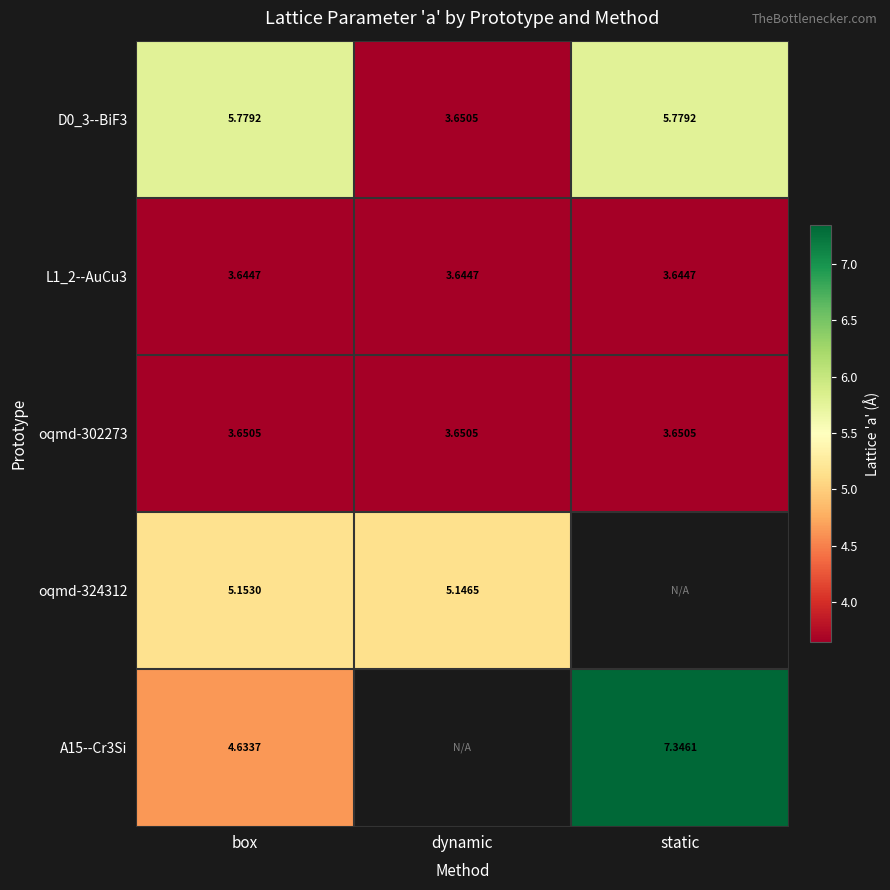

At which label is D0_3--BiF3 closest to 4?

dynamic